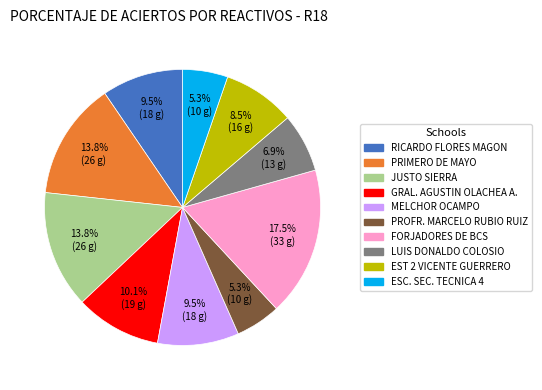

Is there any slice that represents more than half of the pie?

No